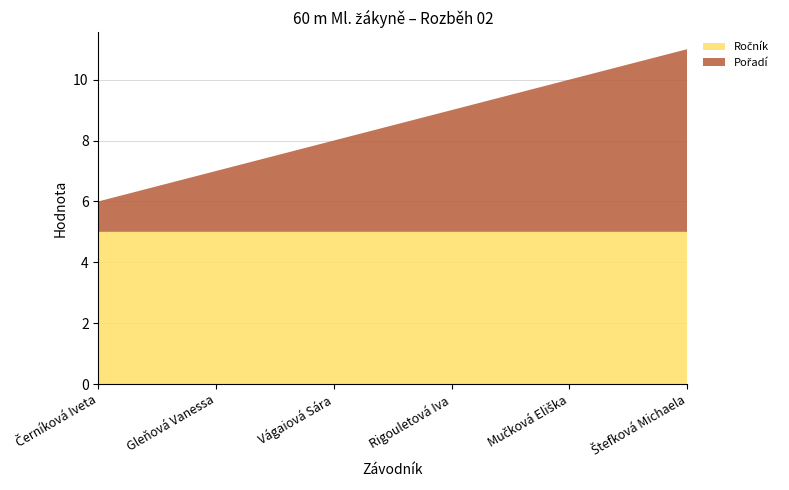

Reading left to right, transcribe all the data shown in this chart.

Ročník: Černíková Iveta=5	Gleňová Vanessa=5	Vágaiová Sára=5	Rigouletová Iva=5	Mučková Eliška=5	Štefková Michaela=5
Pořadí: Černíková Iveta=1	Gleňová Vanessa=2	Vágaiová Sára=3	Rigouletová Iva=4	Mučková Eliška=5	Štefková Michaela=6